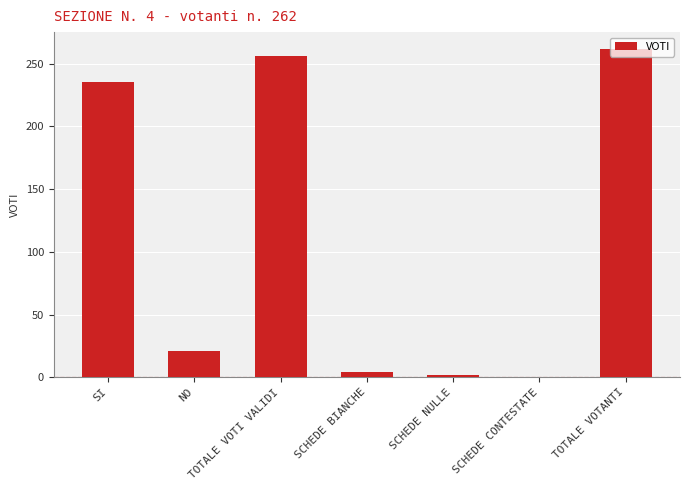

At which label is the value closest to 131?

SI